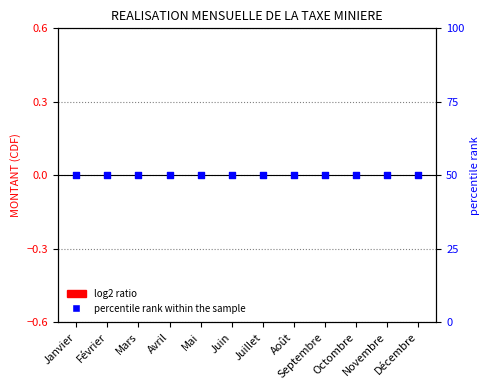

Which series has the largest total across all categories?

percentile rank within the sample